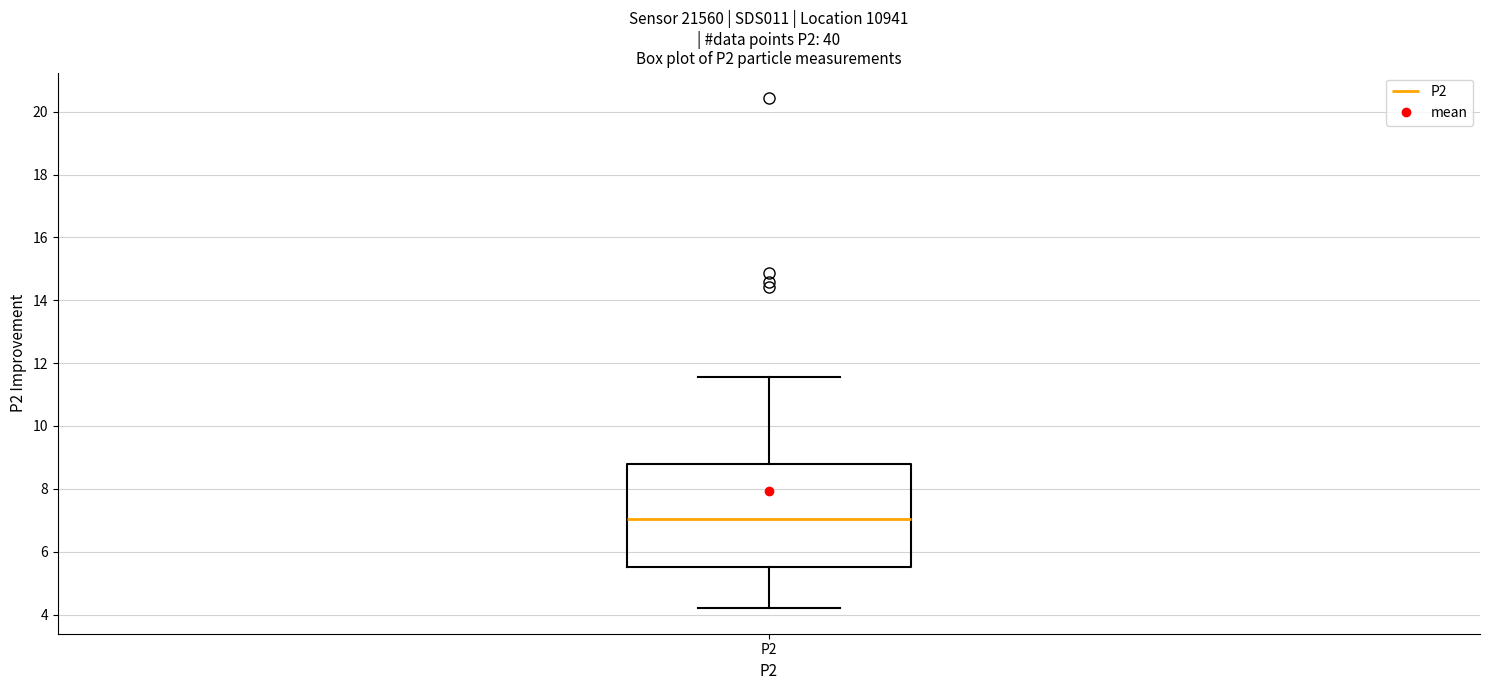

Where is the upper edge of the box for P2 on the y-axis? The values are not printed on the chart, so give them approximately, as read against the axis.

8.8